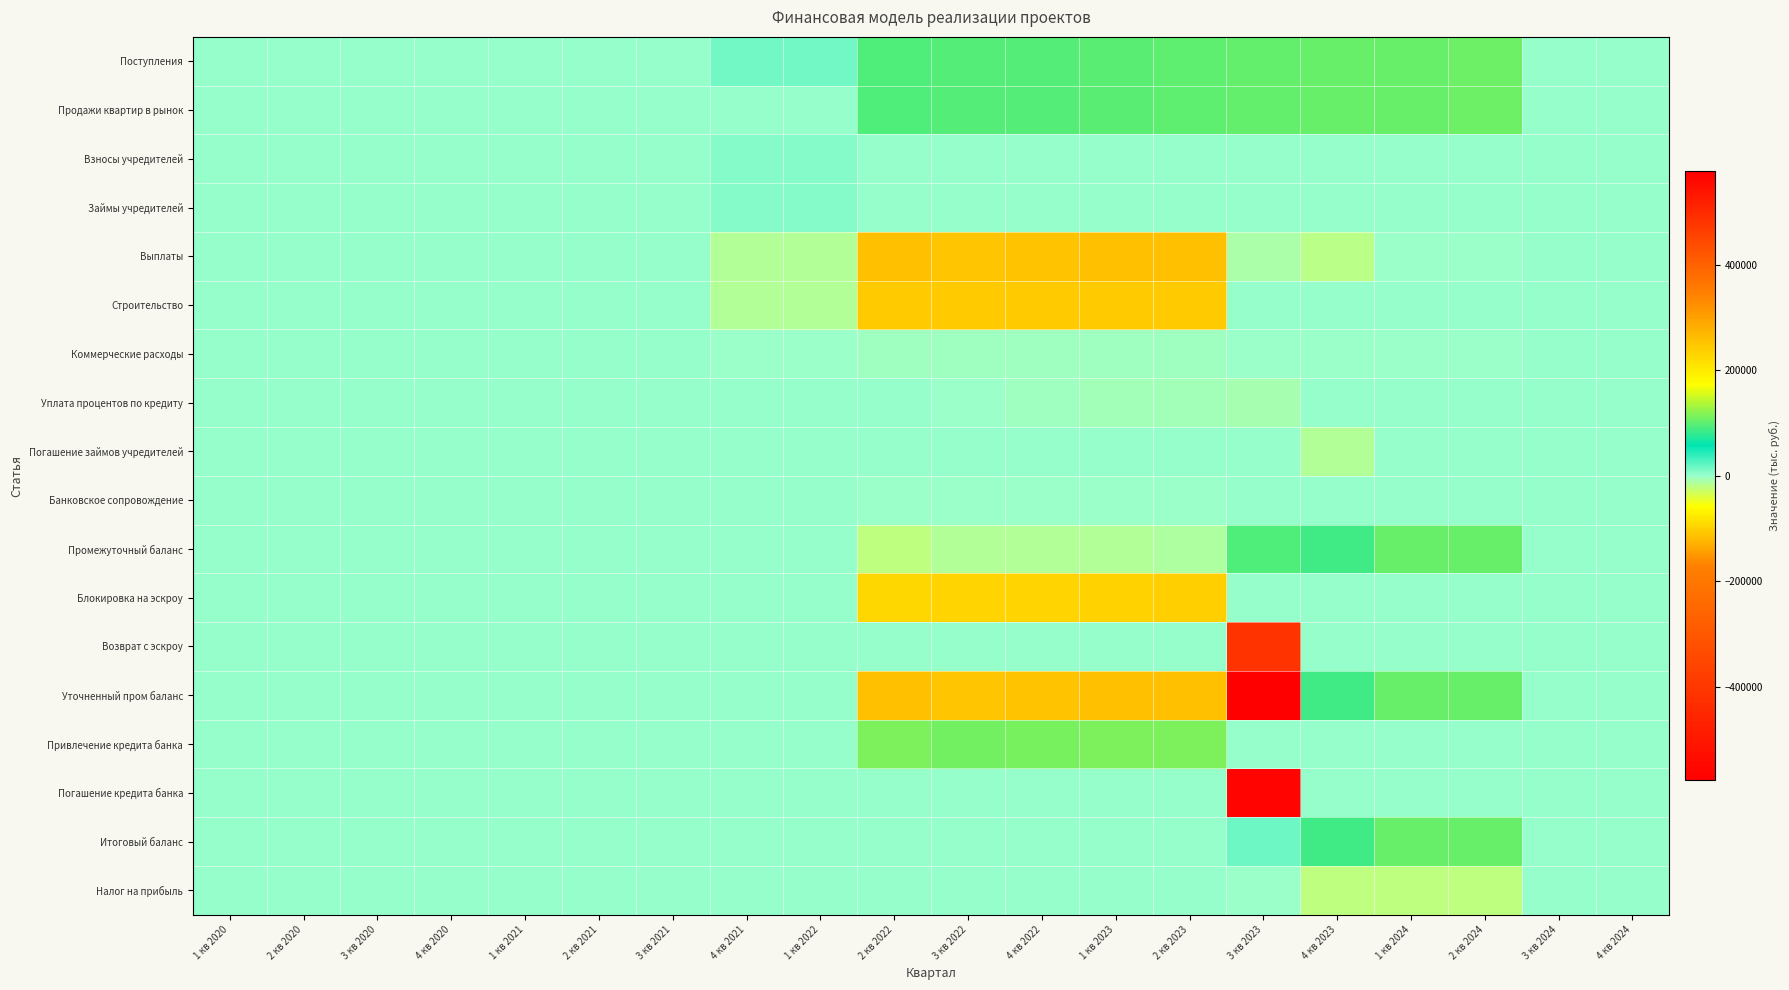

Which has a higher value, 3 кв 2023 or 3 кв 2022?

3 кв 2023